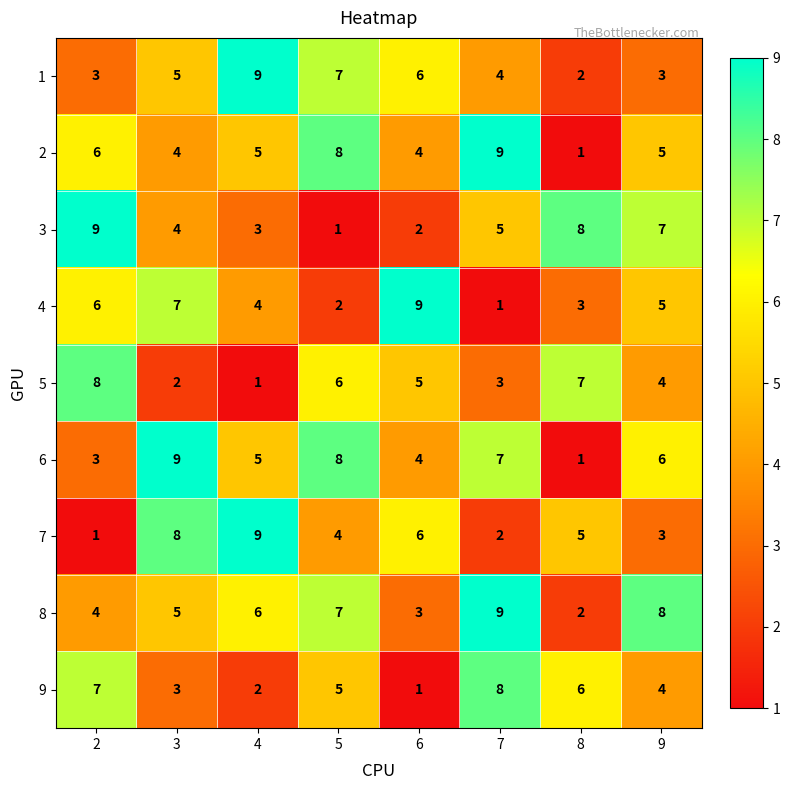

What is the difference between the highest and lowest values at 2?

8